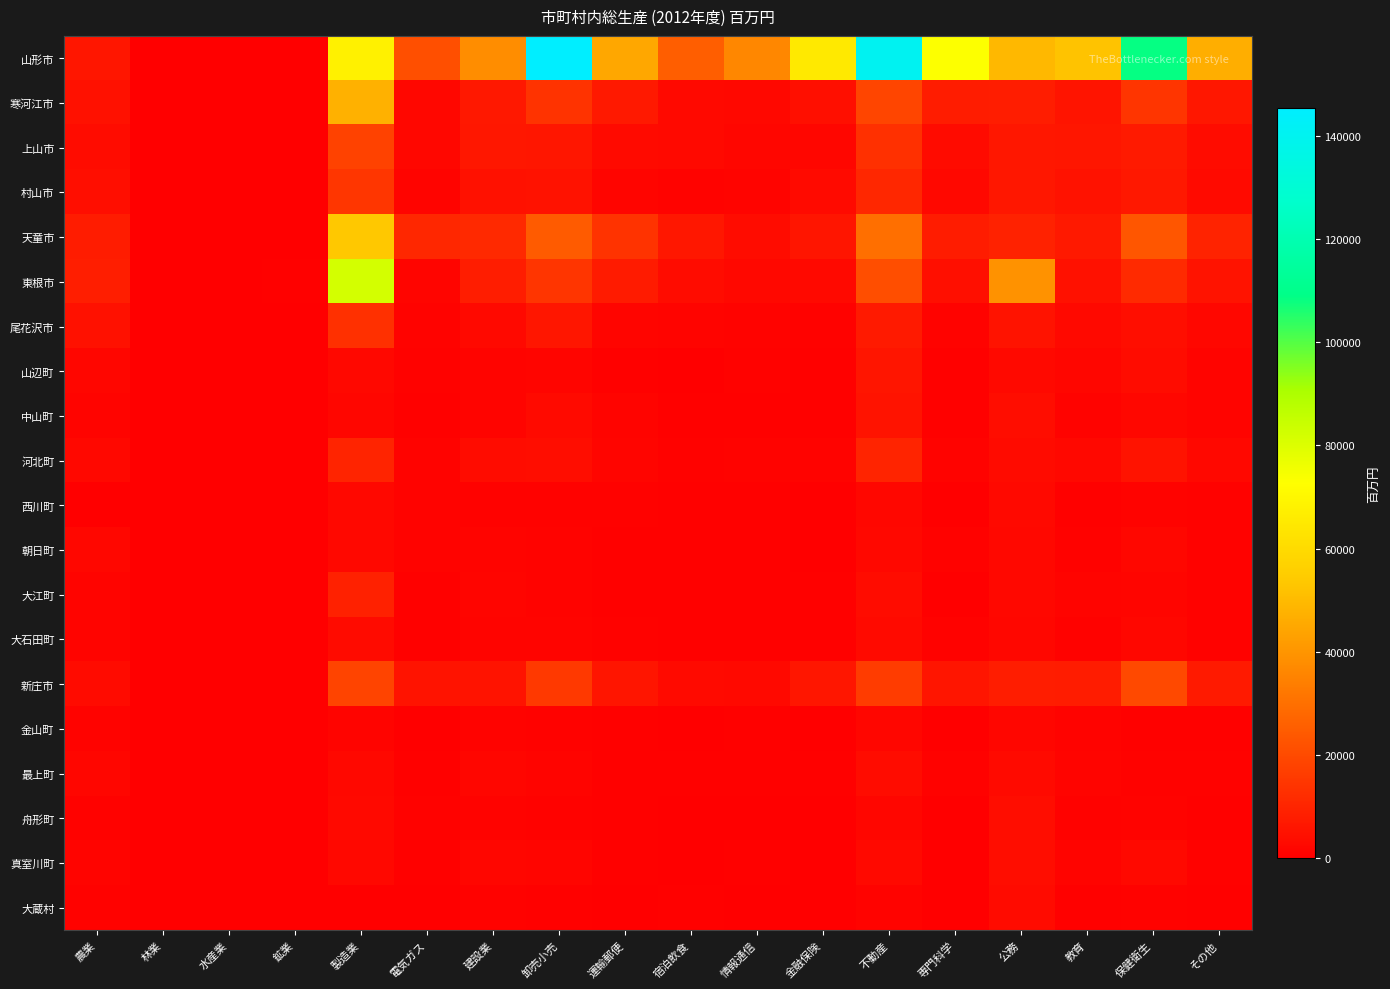

Reading left to right, transcribe all the data shown in this chart.

山形市: 農業=6019	林業=72	水産業=15	鉱業=142	製造業=68015	電気ガス=21572	建設業=38021	卸売小売=145389	運輸郵便=44744	宿泊飲食=25361	情報通信=36266	金融保険=65129	不動産=140502	専門科学=72991	公務=49140	教育=52326	保健衛生=108470	その他=46619
寒河江市: 農業=4637	林業=36	水産業=0	鉱業=156	製造業=47521	電気ガス=2087	建設業=6728	卸売小売=13864	運輸郵便=6821	宿泊飲食=2703	情報通信=2448	金融保険=4521	不動産=18588	専門科学=7689	公務=7998	教育=5467	保健衛生=14297	その他=6420
上山市: 農業=3592	林業=56	水産業=0	鉱業=191	製造業=17696	電気ガス=2141	建設業=6322	卸売小売=5990	運輸郵便=2891	宿泊飲食=2594	情報通信=1770	金融保険=1880	不動産=13097	専門科学=3287	公務=6502	教育=5994	保健衛生=7204	その他=3671
村山市: 農業=3985	林業=31	水産業=2	鉱業=2	製造業=14590	電気ガス=1231	建設業=4773	卸売小売=4979	運輸郵便=1452	宿泊飲食=1017	情報通信=1281	金融保険=2856	不動産=10547	専門科学=2359	公務=6274	教育=4856	保健衛生=6677	その他=3087
天童市: 農業=7732	林業=16	水産業=2	鉱業=105	製造業=53481	電気ガス=10552	建設業=11129	卸売小売=24650	運輸郵便=13748	宿泊飲食=6300	情報通信=3572	金融保険=5850	不動産=29949	専門科学=7813	公務=9327	教育=6984	保健衛生=23094	その他=9485
東根市: 農業=8417	林業=77	水産業=8	鉱業=298	製造業=81882	電気ガス=1688	建設業=8091	卸売小売=14269	運輸郵便=7591	宿泊飲食=3640	情報通信=2447	金融保険=2835	不動産=21229	専門科学=4434	公務=39439	教育=4799	保健衛生=11641	その他=5134
尾花沢市: 農業=4736	林業=87	水産業=3	鉱業=6	製造業=13167	電気ガス=963	建設業=2714	卸売小売=6231	運輸郵便=1450	宿泊飲食=1211	情報通信=1024	金融保険=708	不動産=7262	専門科学=1024	公務=5119	教育=2830	保健衛生=3985	その他=2210
山辺町: 農業=1930	林業=15	水産業=9	鉱業=25	製造業=2446	電気ガス=578	建設業=1357	卸売小売=1588	運輸郵便=522	宿泊飲食=279	情報通信=767	金融保険=416	不動産=5823	専門科学=292	公務=2726	教育=1962	保健衛生=3640	その他=1344
中山町: 農業=1166	林業=5	水産業=0	鉱業=0	製造業=1766	電気ガス=539	建設業=1186	卸売小売=3077	運輸郵便=1371	宿泊飲食=388	情報通信=556	金融保険=375	不動産=5185	専門科学=449	公務=3783	教育=1001	保健衛生=2181	その他=1159
河北町: 農業=2507	林業=7	水産業=2	鉱業=12	製造業=9692	電気ガス=905	建設業=3582	卸売小売=3829	運輸郵便=1489	宿泊飲食=629	情報通信=947	金融保険=896	不動産=9682	専門科学=859	公務=3388	教育=2329	保健衛生=5302	その他=2345
西川町: 農業=271	林業=125	水産業=2	鉱業=0	製造業=2283	電気ガス=1060	建設業=841	卸売小売=723	運輸郵便=628	宿泊飲食=513	情報通信=294	金融保険=182	不動産=2247	専門科学=84	公務=2747	教育=510	保健衛生=926	その他=684
朝日町: 農業=2051	林業=34	水産業=3	鉱業=0	製造業=2352	電気ガス=925	建設業=1391	卸売小売=943	運輸郵便=356	宿泊飲食=329	情報通信=388	金融保険=171	不動産=2483	専門科学=669	公務=2284	教育=759	保健衛生=2097	その他=685
大江町: 農業=1354	林業=55	水産業=5	鉱業=228	製造業=8930	電気ガス=447	建設業=1466	卸売小売=874	運輸郵便=407	宿泊飲食=287	情報通信=423	金融保険=299	不動産=3501	専門科学=207	公務=2365	教育=1142	保健衛生=1610	その他=741
大石田町: 農業=1167	林業=23	水産業=0	鉱業=19	製造業=3133	電気ガス=404	建設業=1278	卸売小売=1201	運輸郵便=676	宿泊飲食=317	情報通信=346	金融保険=341	不動産=2876	専門科学=628	公務=2217	教育=814	保健衛生=2060	その他=721
新庄市: 農業=3289	林業=184	水産業=1	鉱業=49	製造業=18233	電気ガス=5121	建設業=5266	卸売小売=15353	運輸郵便=5910	宿泊飲食=3073	情報通信=2803	金融保険=6074	不動産=16320	専門科学=5761	公務=8191	教育=7928	保健衛生=19755	その他=7115
金山町: 農業=961	林業=137	水産業=4	鉱業=37	製造業=1361	電気ガス=211	建設業=1121	卸売小売=810	運輸郵便=379	宿泊飲食=226	情報通信=289	金融保険=160	不動産=1952	専門科学=96	公務=1723	教育=993	保健衛生=563	その他=425
最上町: 農業=1907	林業=130	水産業=4	鉱業=162	製造業=2519	電気ガス=522	建設業=1858	卸売小売=1388	運輸郵便=392	宿泊飲食=517	情報通信=447	金融保険=342	不動産=3429	専門科学=710	公務=2955	教育=1324	保健衛生=808	その他=717
舟形町: 農業=758	林業=256	水産業=3	鉱業=37	製造業=2603	電気ガス=647	建設業=992	卸売小売=598	運輸郵便=317	宿泊飲食=127	情報通信=262	金融保険=43	不動産=1848	専門科学=262	公務=3816	教育=704	保健衛生=984	その他=481
真室川町: 農業=1278	林業=116	水産業=0	鉱業=0	製造業=2381	電気ガス=533	建設業=1885	卸売小売=1619	運輸郵便=319	宿泊飲食=232	情報通信=408	金融保険=227	不動産=2665	専門科学=195	公務=3914	教育=1255	保健衛生=2772	その他=835
大蔵村: 農業=702	林業=68	水産業=1	鉱業=64	製造業=94	電気ガス=279	建設業=777	卸売小売=381	運輸郵便=130	宿泊飲食=346	情報通信=165	金融保険=53	不動産=1126	専門科学=50	公務=3366	教育=359	保健衛生=624	その他=386